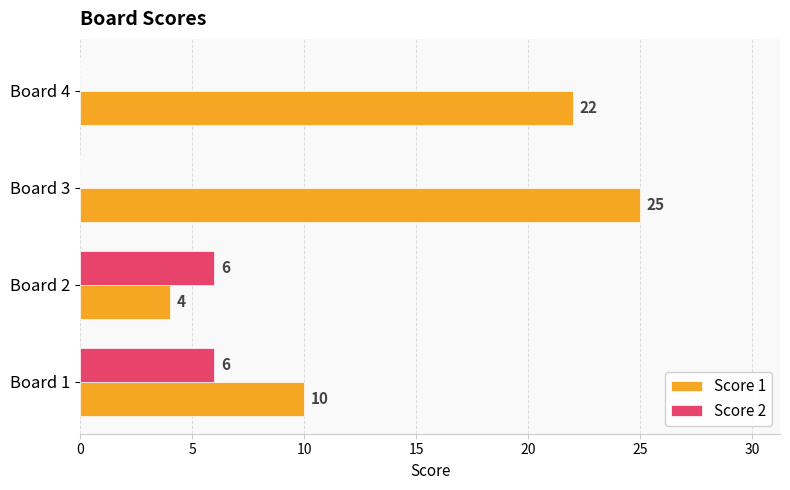

Is it true that Score 2 equals -3 at Board 3?

False